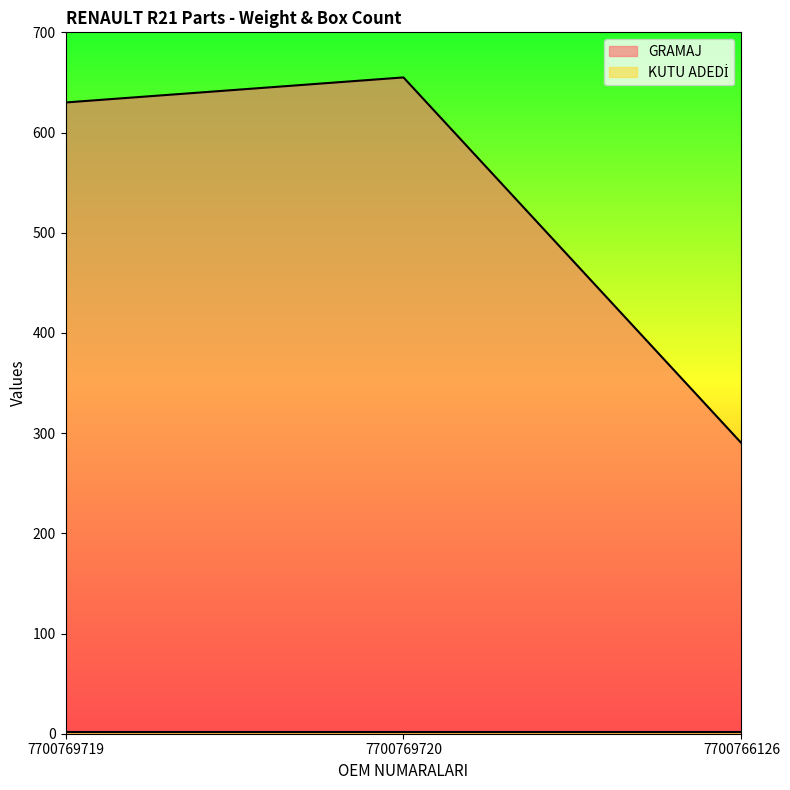

Read the value at 7700769720.

655